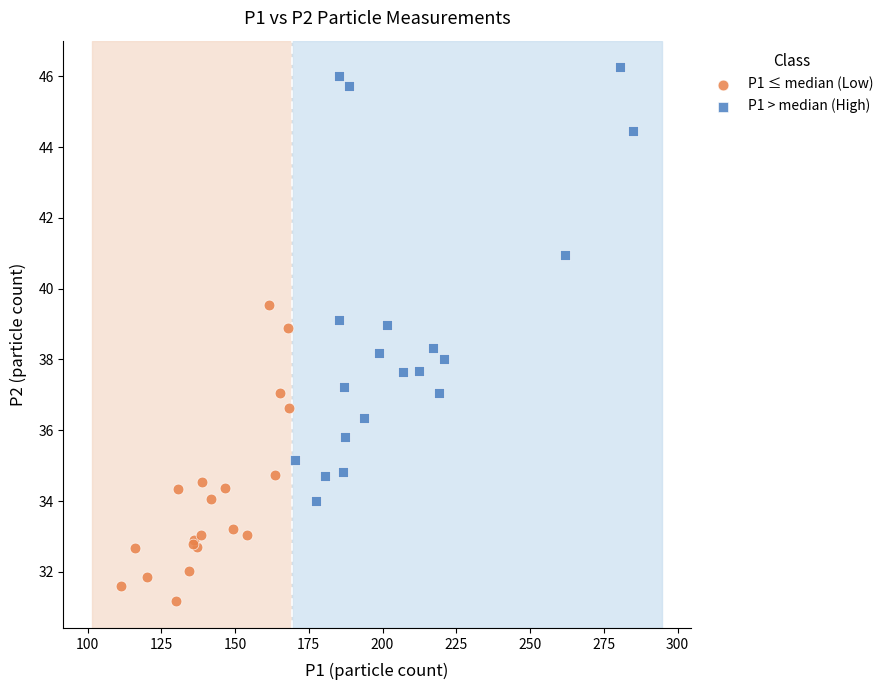

Which series contains the highest Y value?

P1 > median (High)